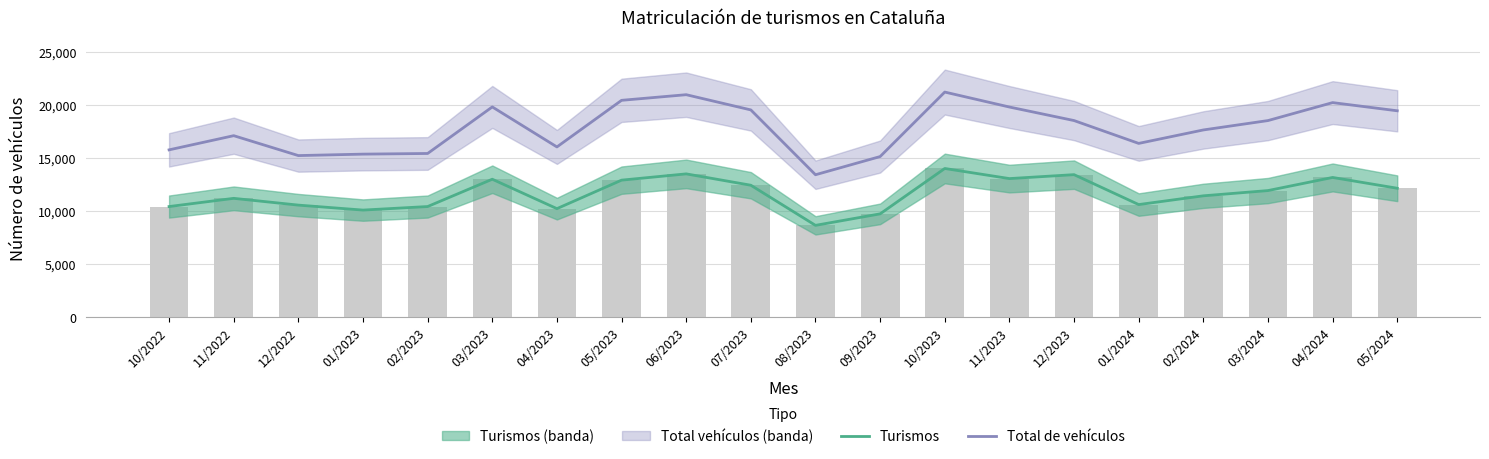

What is the label of the 17th bar from the right?

01/2023